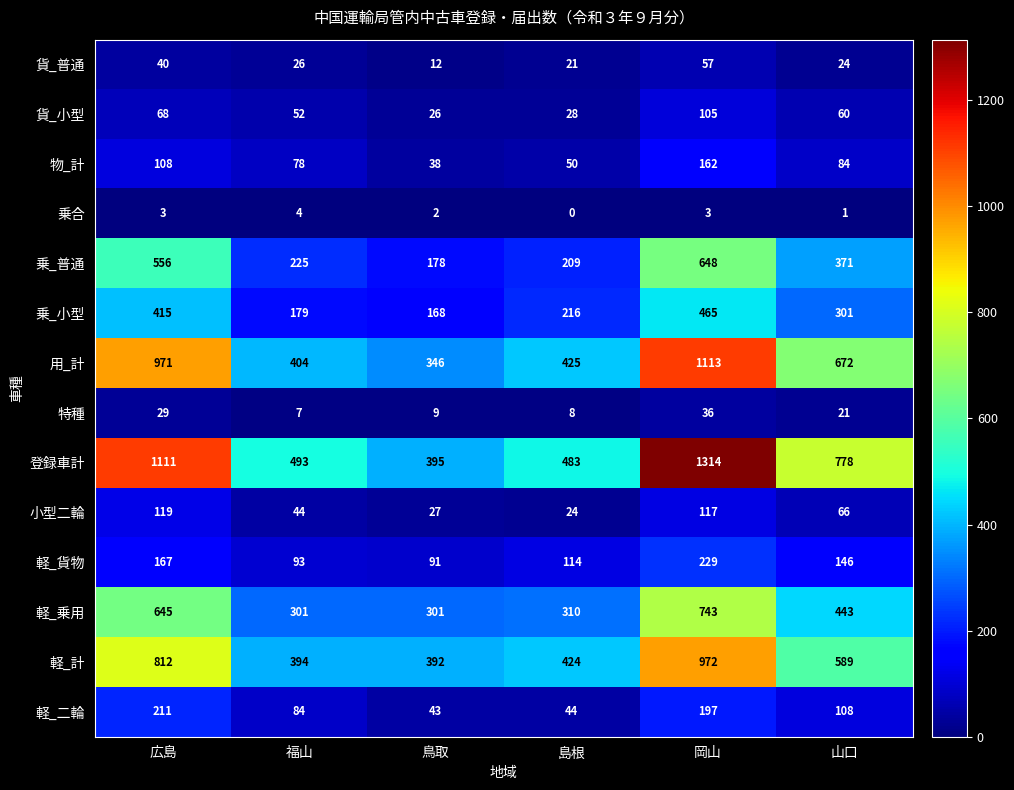

Count the number of data series in this chart.

14